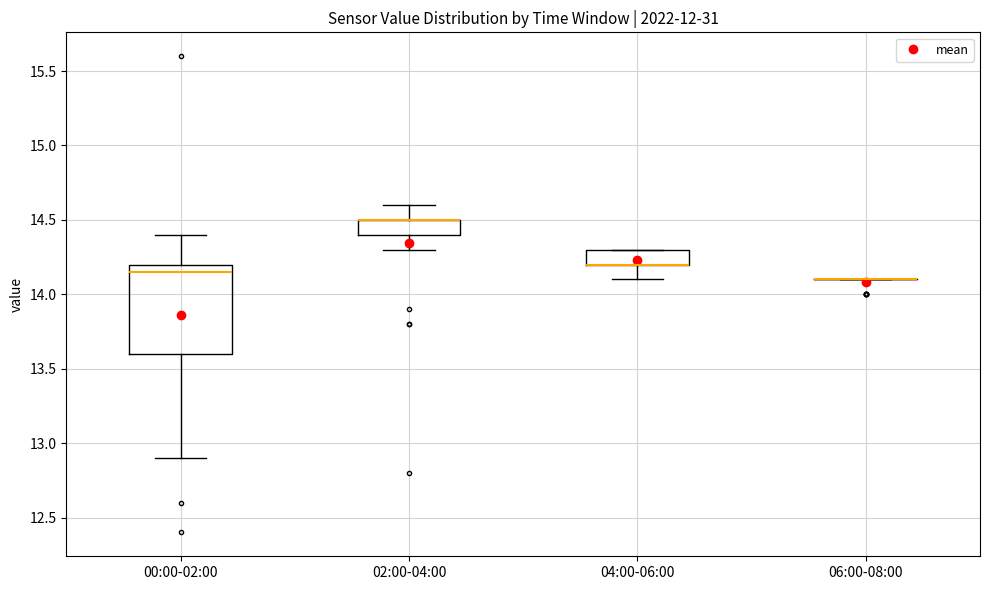

Comparing the boxes themselves (not the whiskers), which one is the tallest?

00:00-02:00